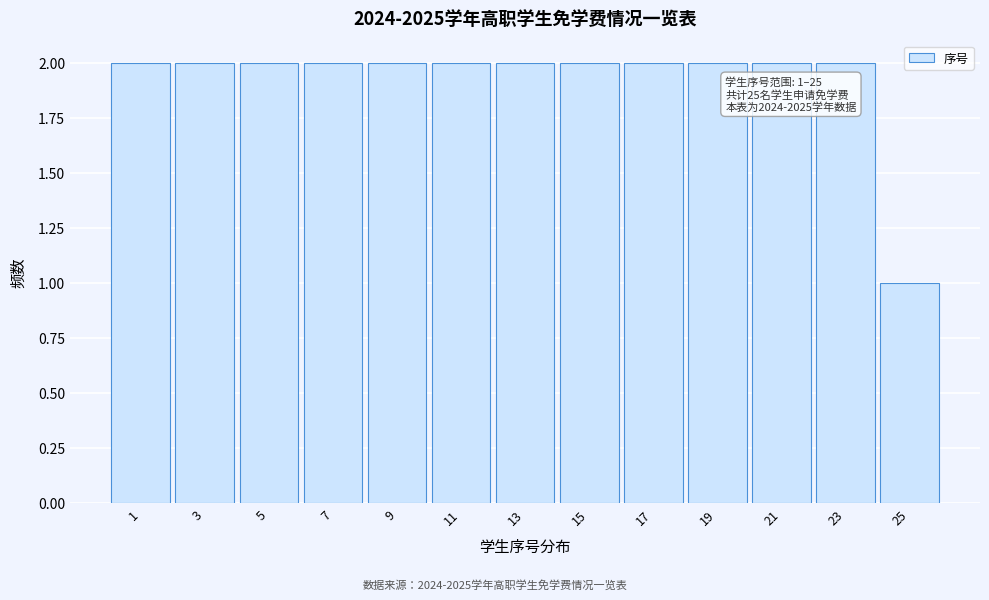

Reading left to right, list all the values displayed in this chart.

1=2	3=2	5=2	7=2	9=2	11=2	13=2	15=2	17=2	19=2	21=2	23=2	25=1